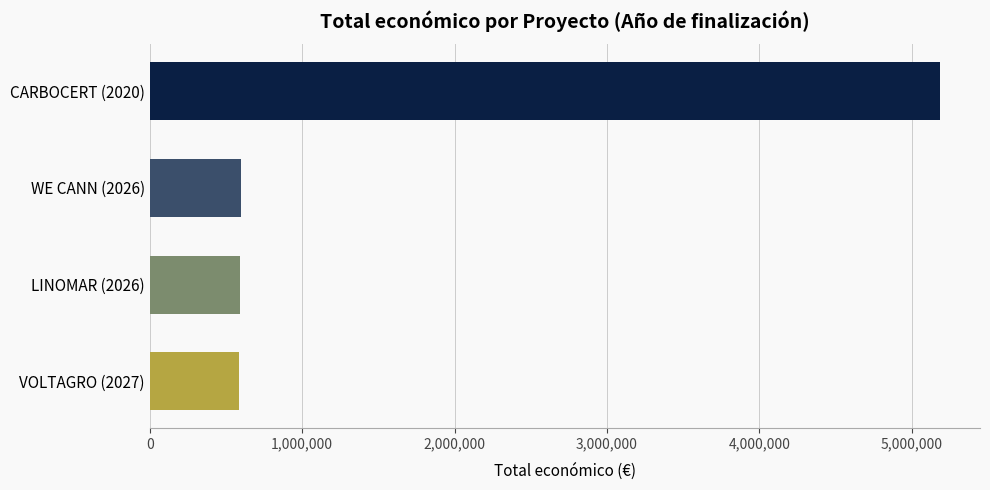

What is the value of the 1st bar from the top?

5187255